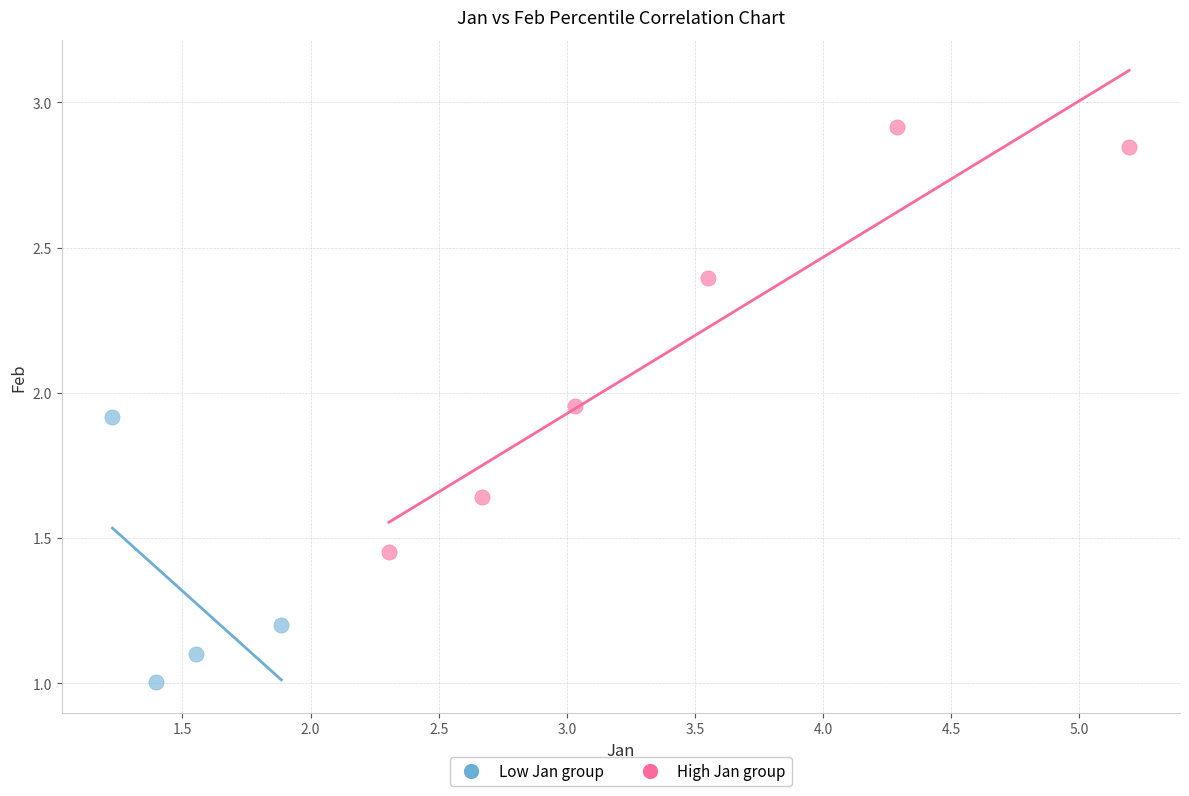

Which series contains the highest Y value?

High Jan group